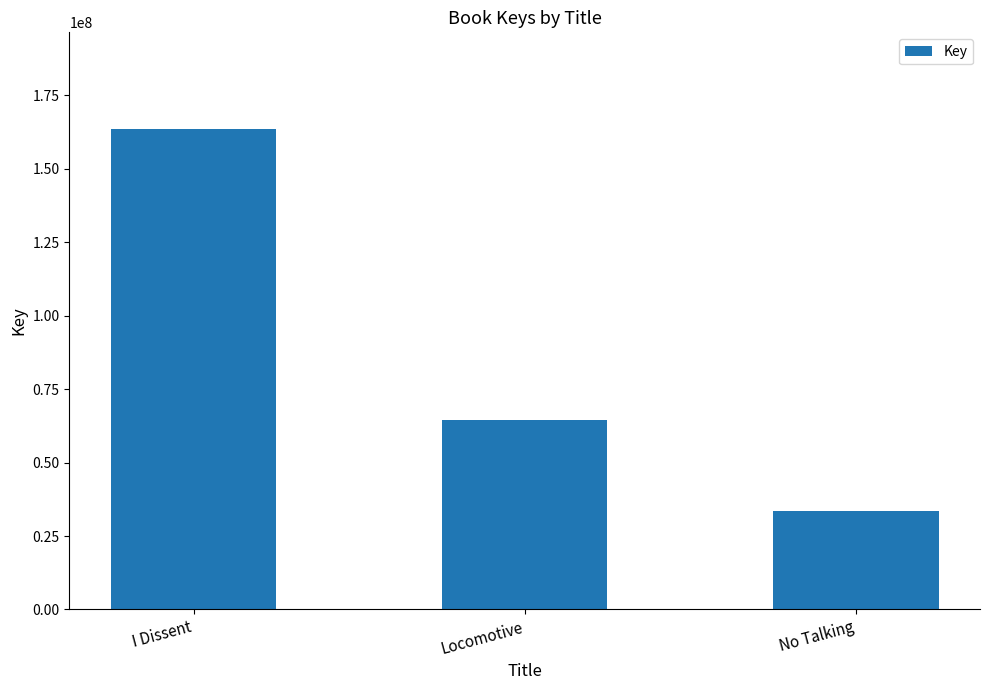

Reading left to right, what are all the values shown in this chart?

I Dissent=163736274	Locomotive=64563133	No Talking=33633402